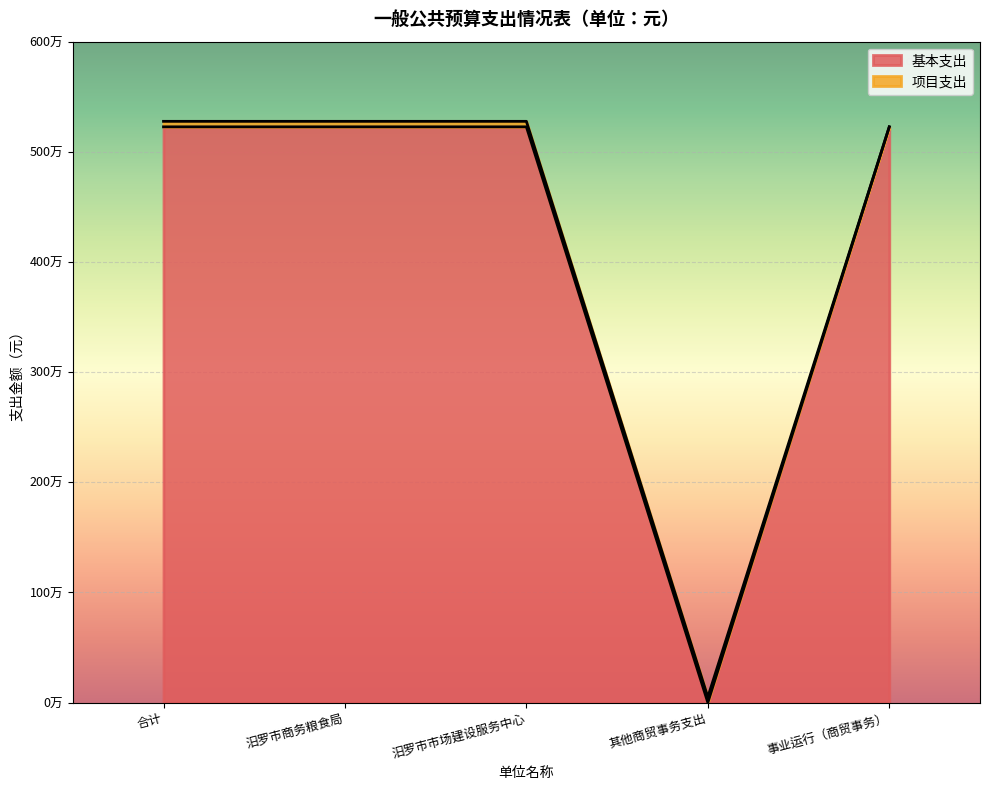

Where is the first local minimum?

其他商贸事务支出